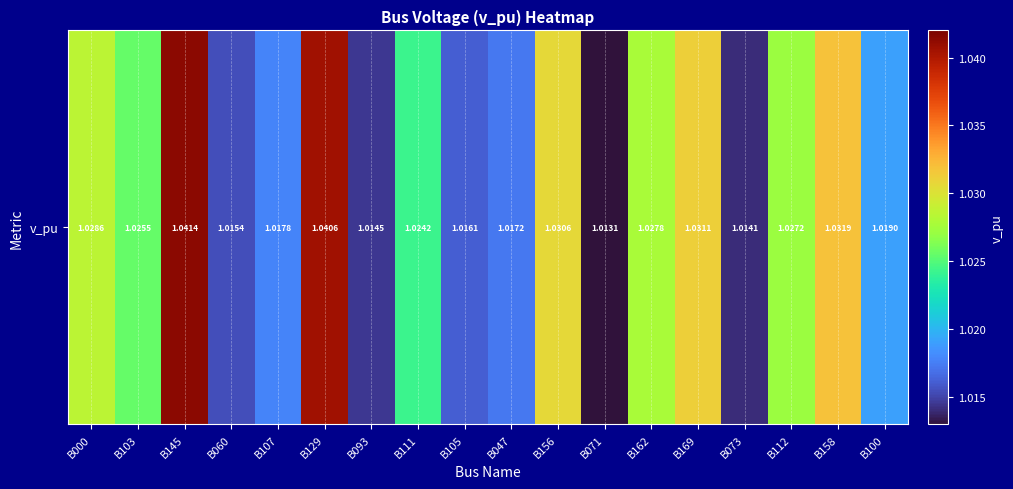

Approximately how many times larger is the value at B047 compared to B145?

1.0